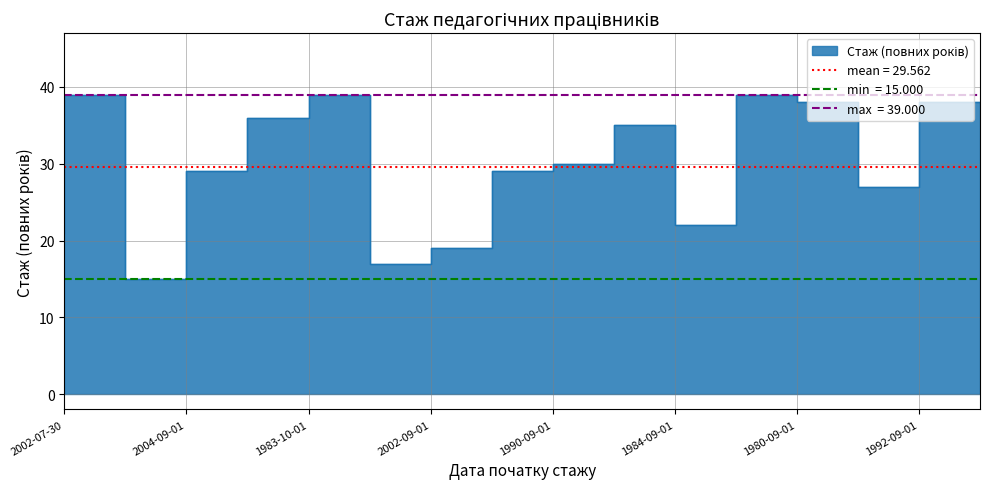

Count the number of categories in the chart.

16